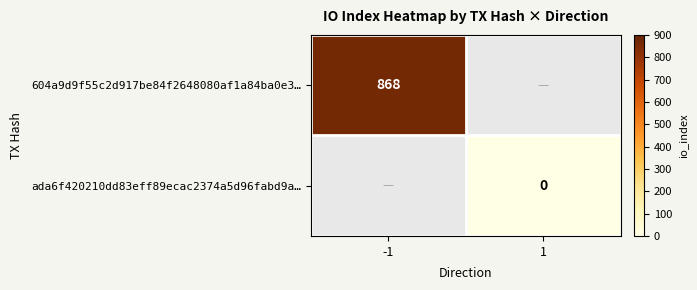

The 604a9d9f55c2d917be84f2648080af1a84ba0e3… series shows 375 at -1. True or false?

False